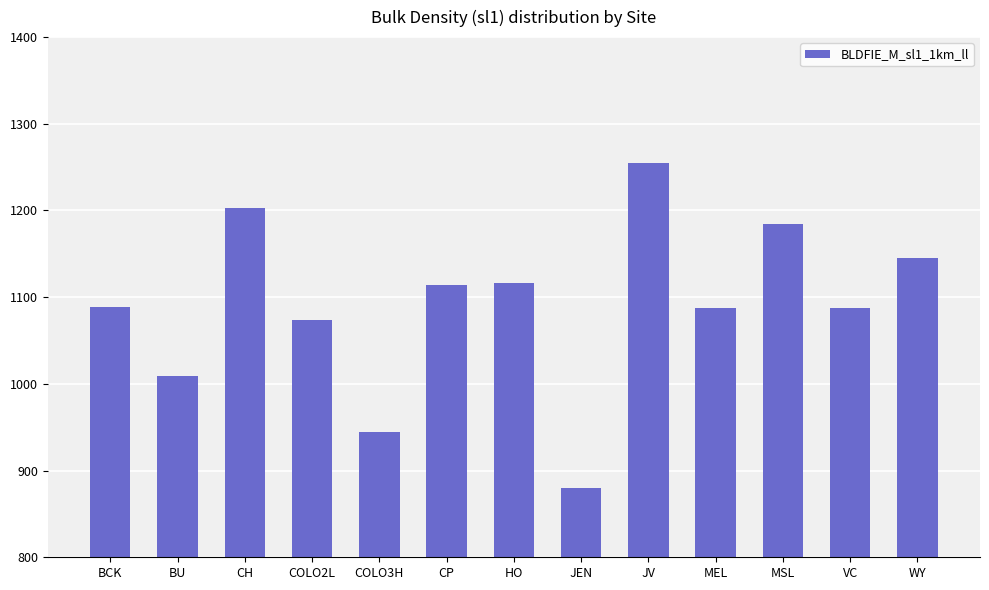

Which has a higher value, WY or MSL?

MSL